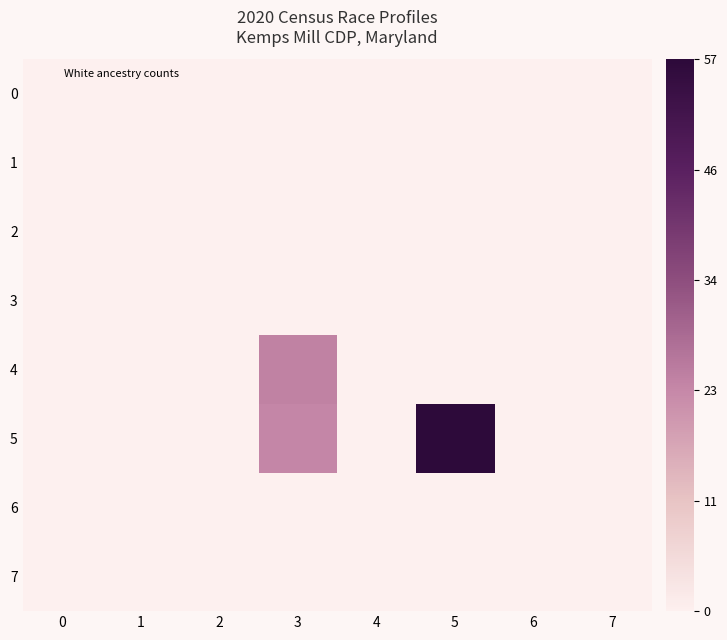

At how many categories does at least one series exceed 0?

2